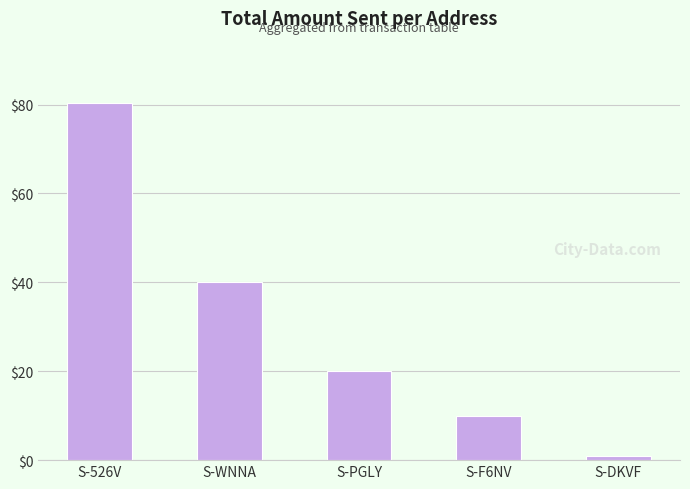

What is the sum of all values?

151.5